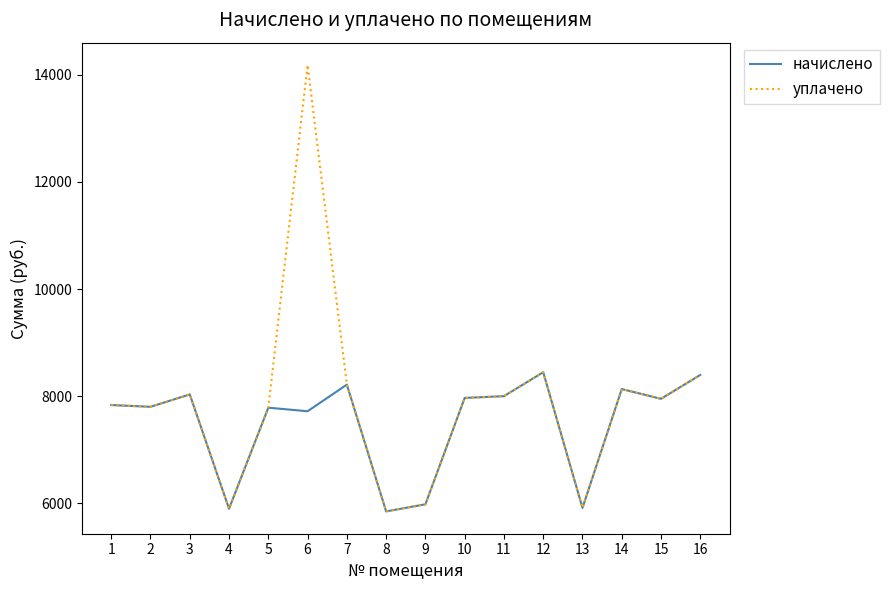

Does the chart display data point markers on the line(s)?

No